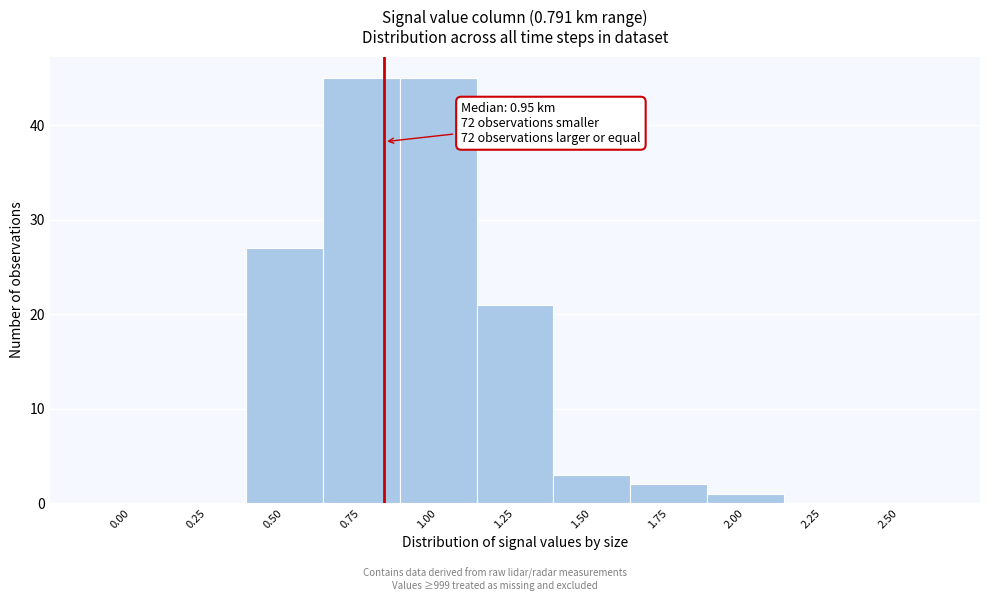

Reading left to right, transcribe all the data shown in this chart.

0.00=0	0.25=0	0.50=27	0.75=45	1.00=45	1.25=21	1.50=3	1.75=2	2.00=1	2.25=0	2.50=0